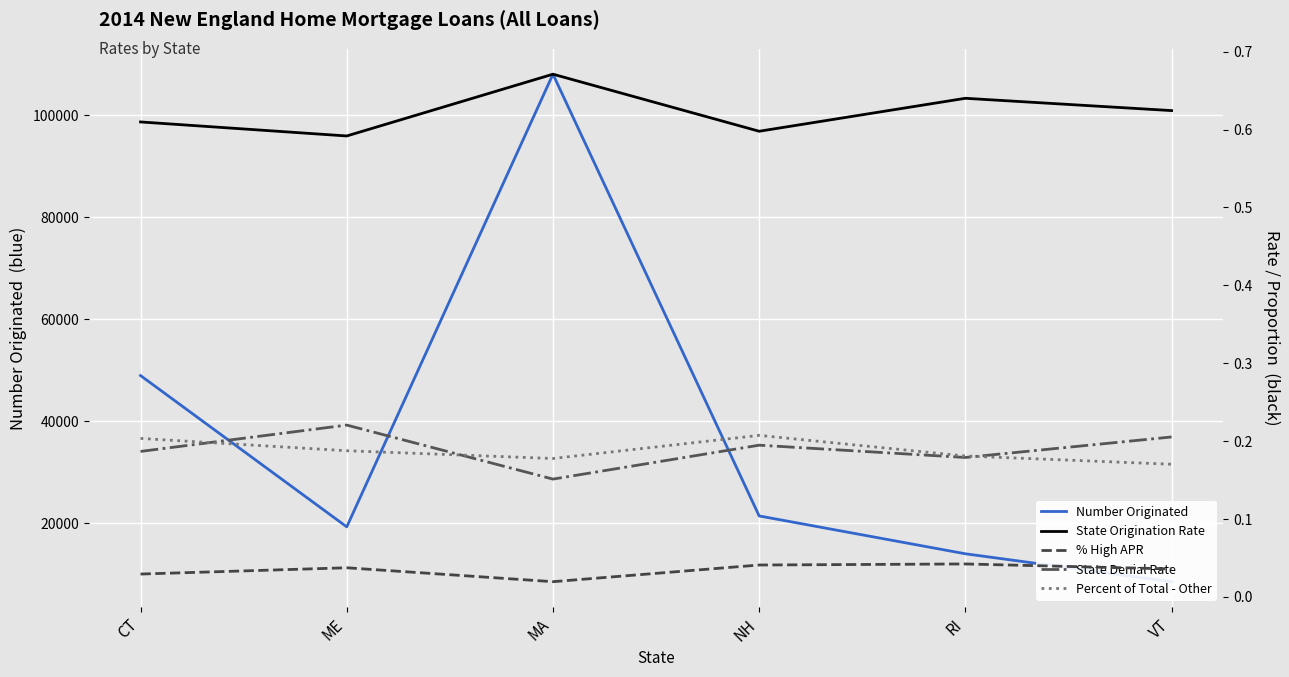

Where is the first local maximum for Percent of Total - Other?

NH